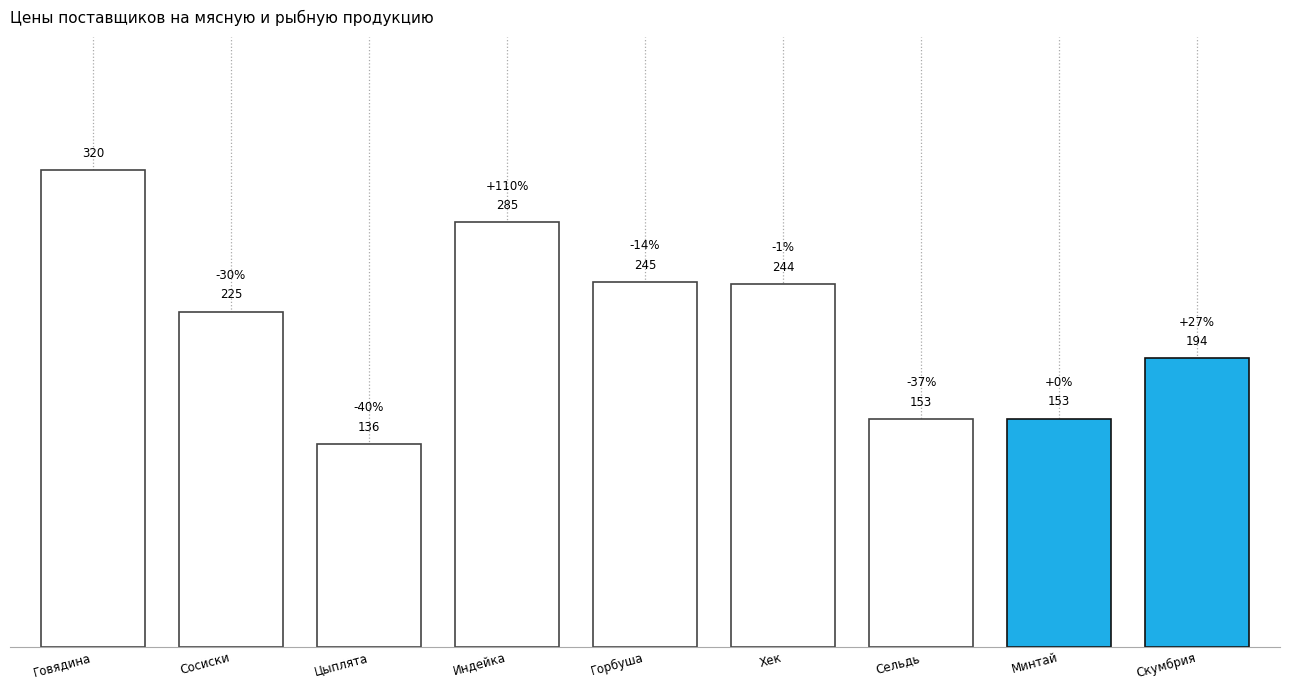

What is the label of the 2nd bar from the left?

Сосиски